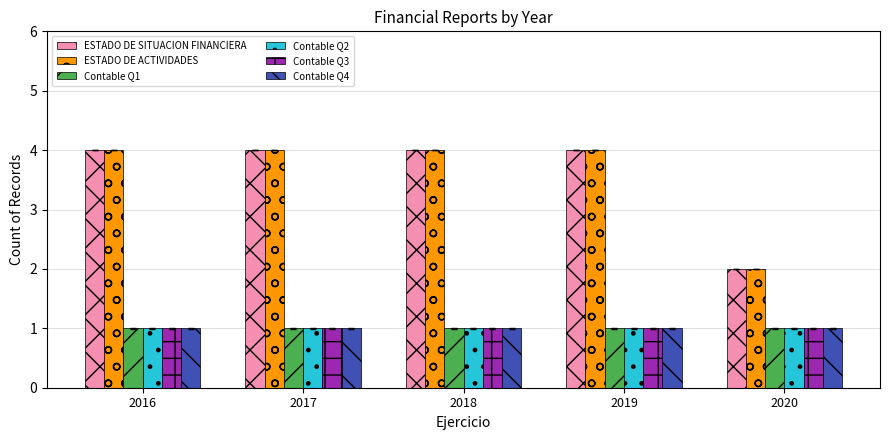

Are the bars horizontal?

No